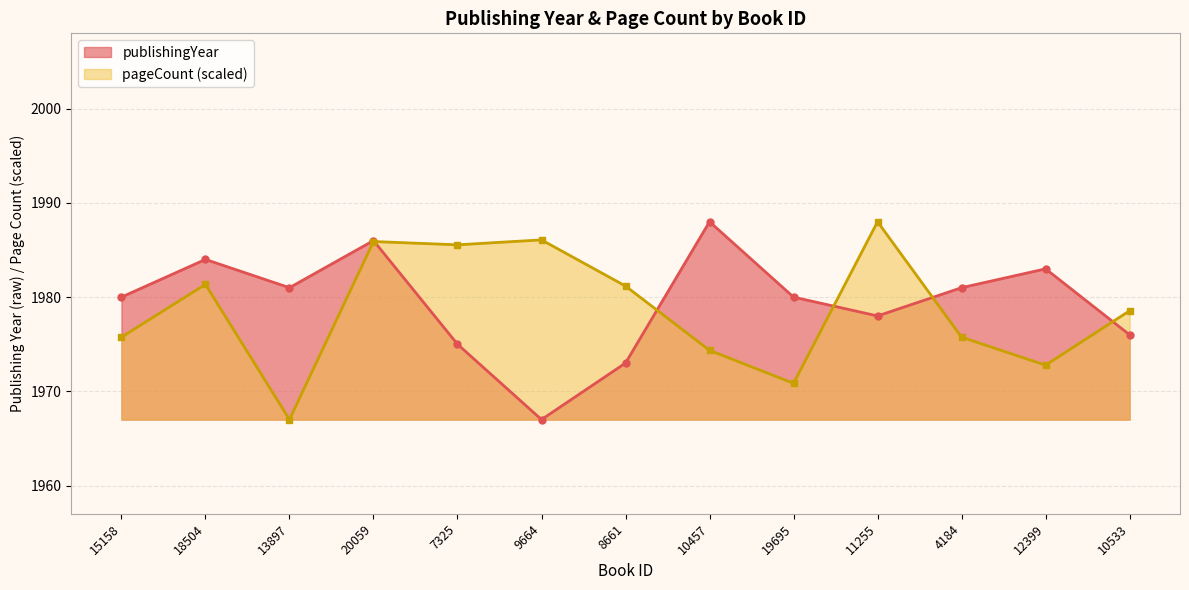

Which category has the highest value across all series?

10457